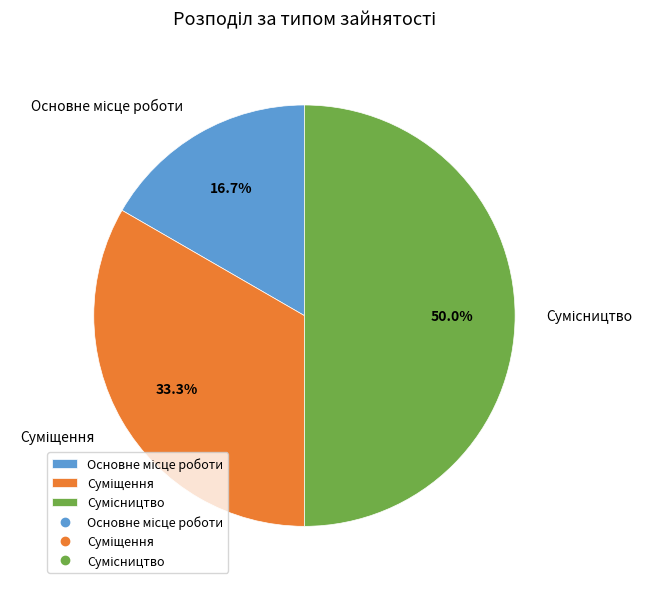

Combined, do Сумісництво and Основне місце роботи account for over 50%?

Yes